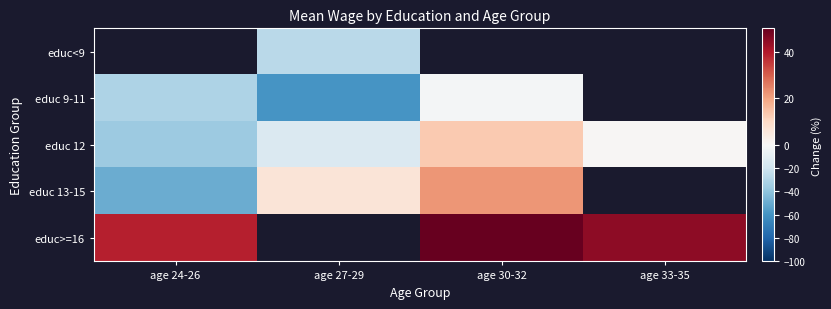

The value of educ>=16 at age 24-26 is 38.7. True or false?

True